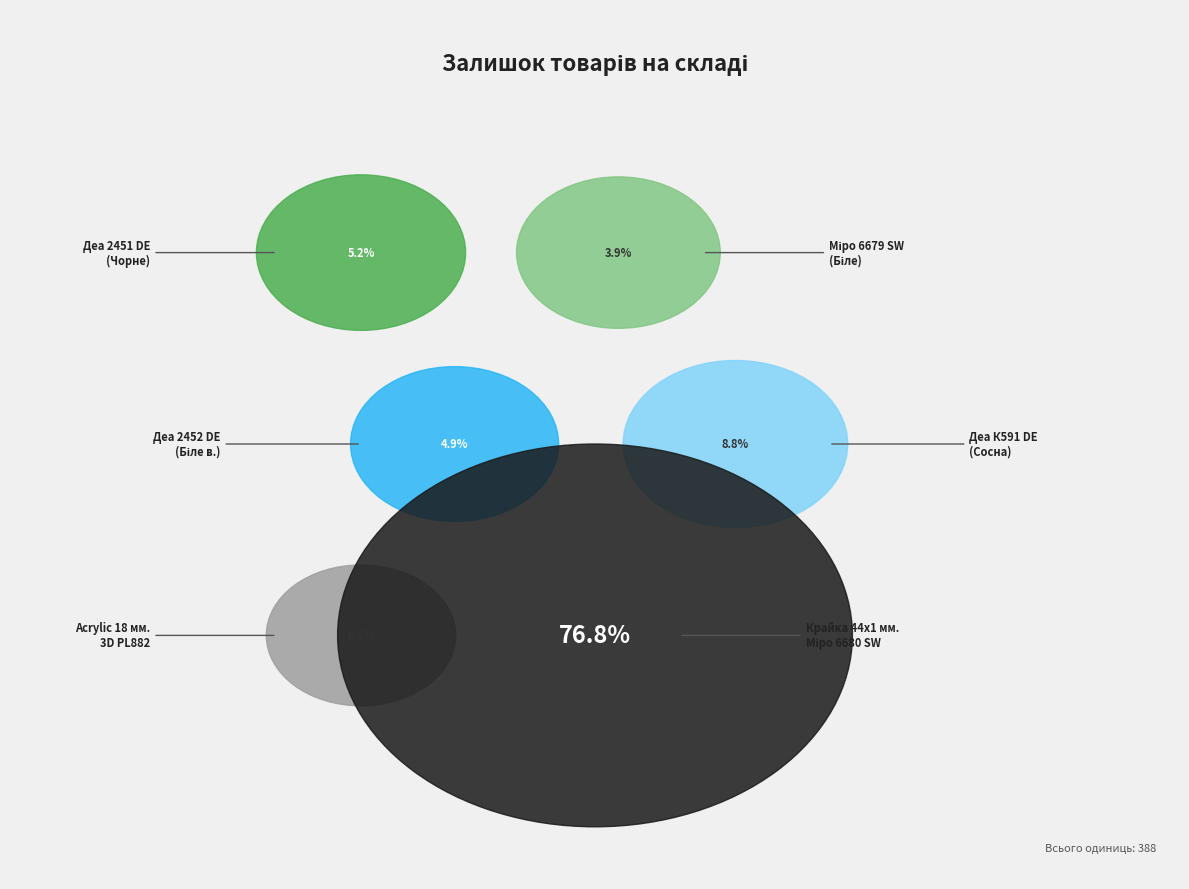

How many slices are in this pie chart?

6